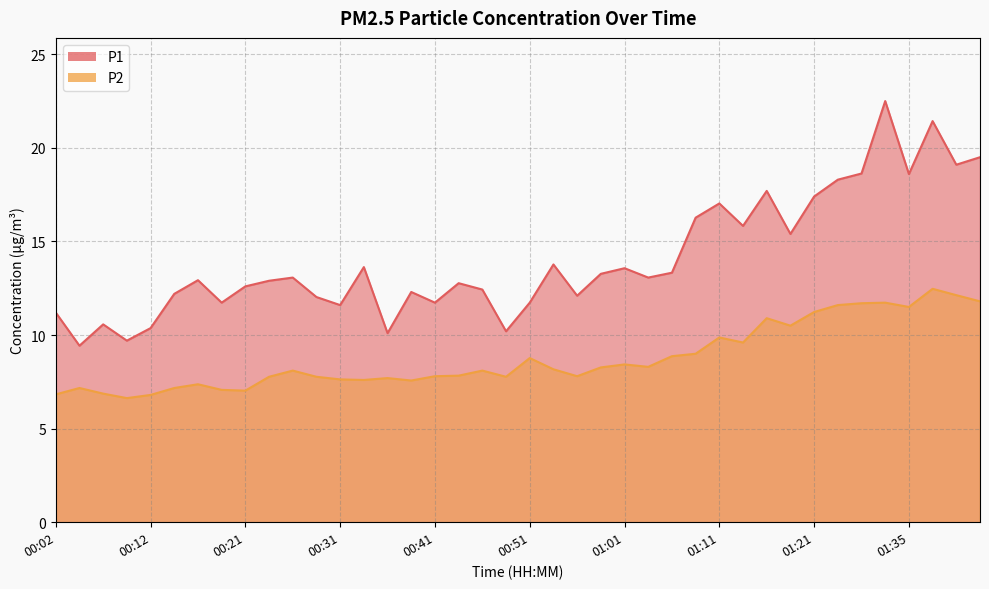

At which category does P2 reach its first local peak?

00:04